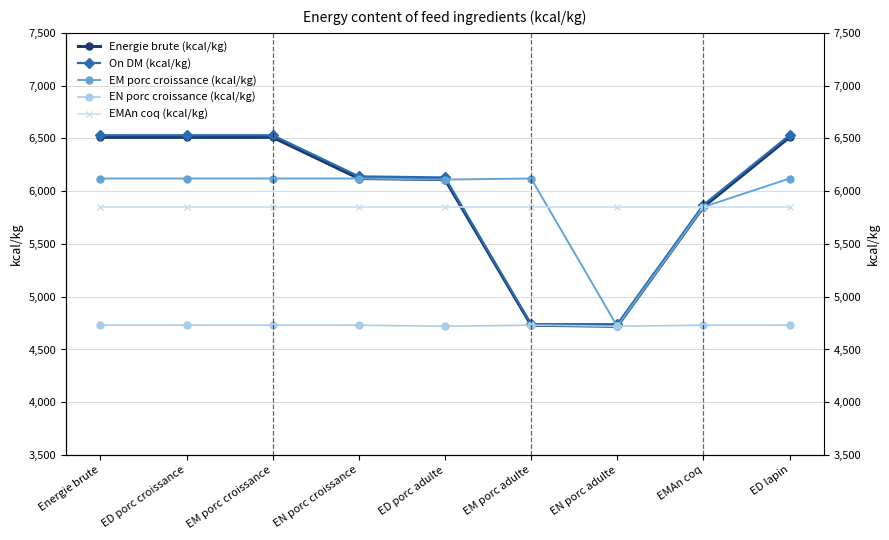

What is the value of the On DM (kcal/kg) point at the 2nd from the left?

6530